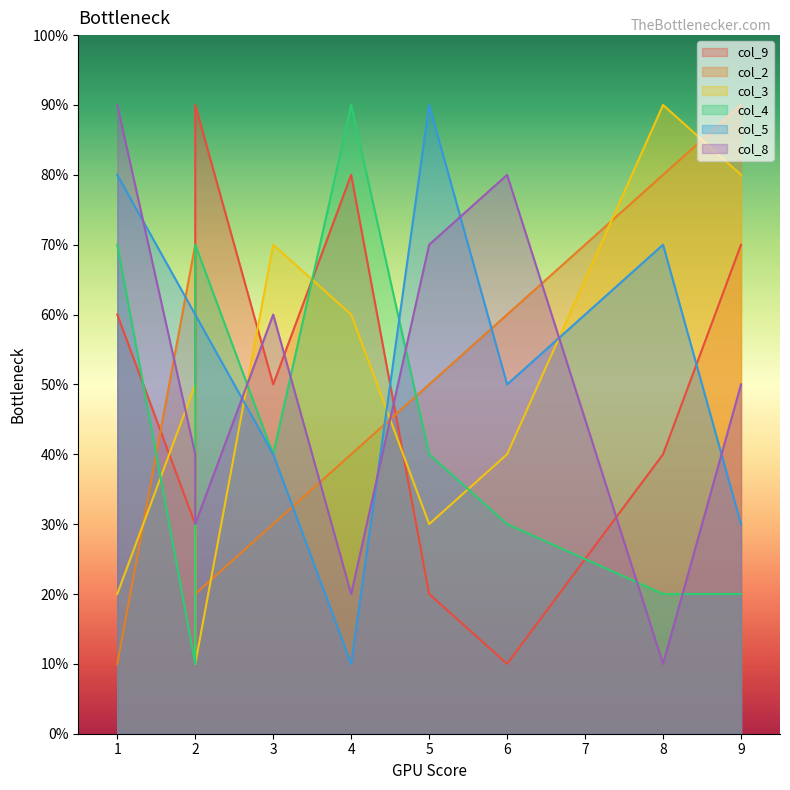

How many data points in col_5 are above 6?

3